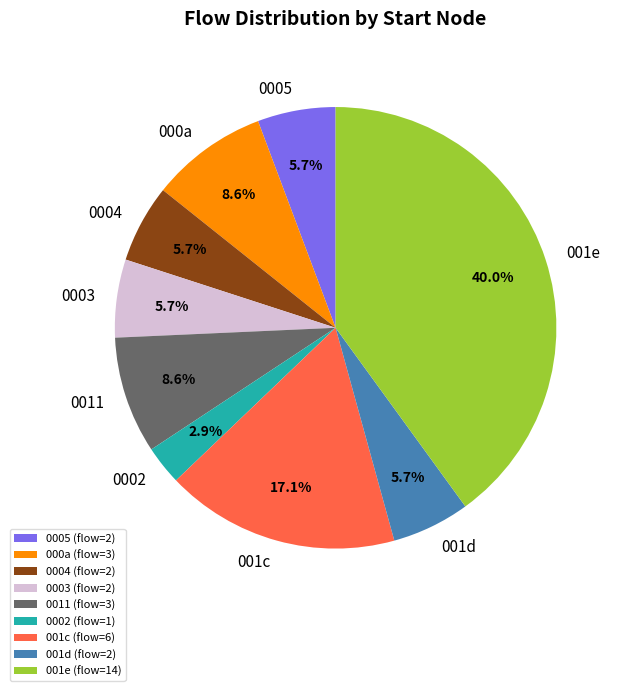

How many slices are in this pie chart?

9